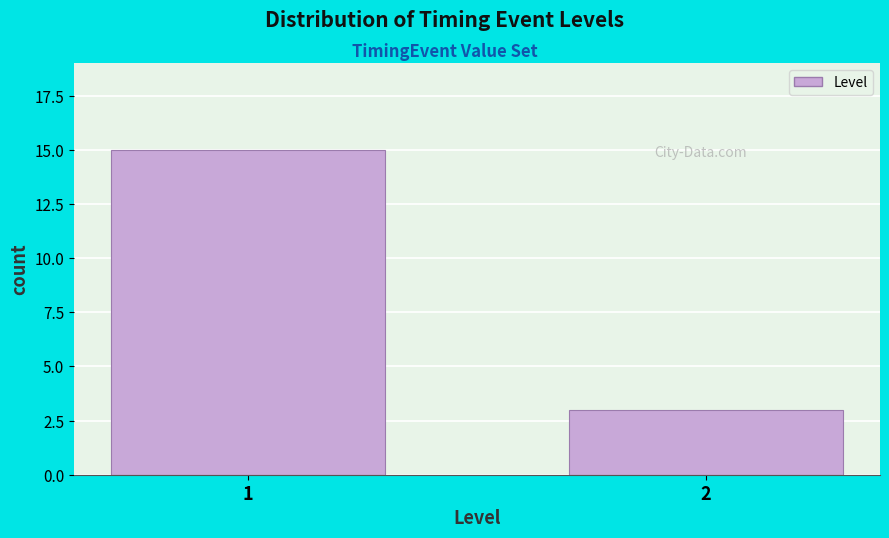

Reading right to left, extract all data points from this chart.

2=3	1=15